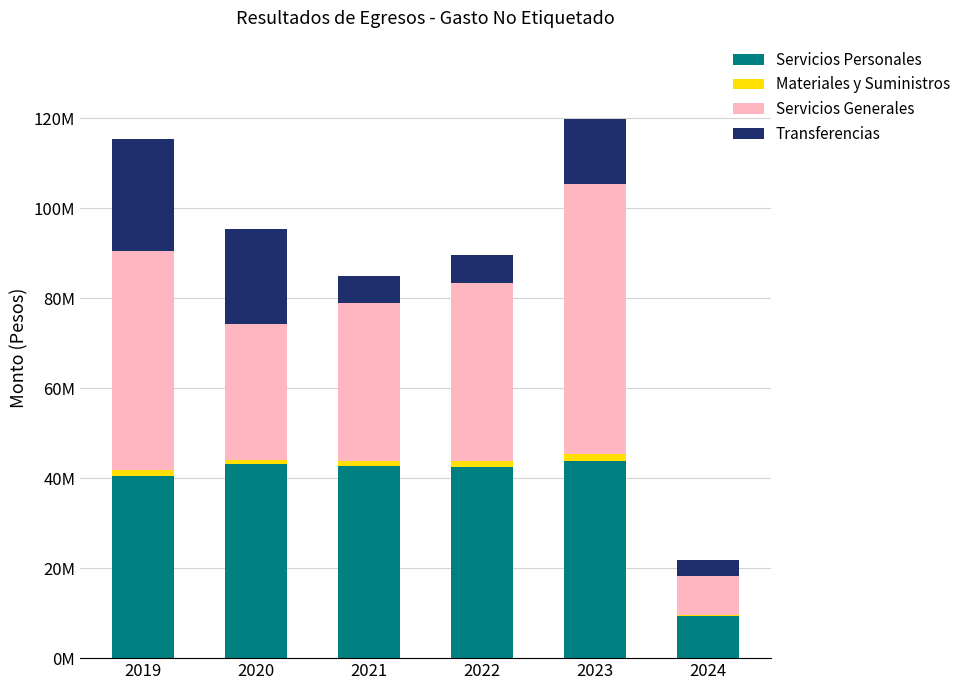

Are the bars grouped side by side (vs. stacked)?

No